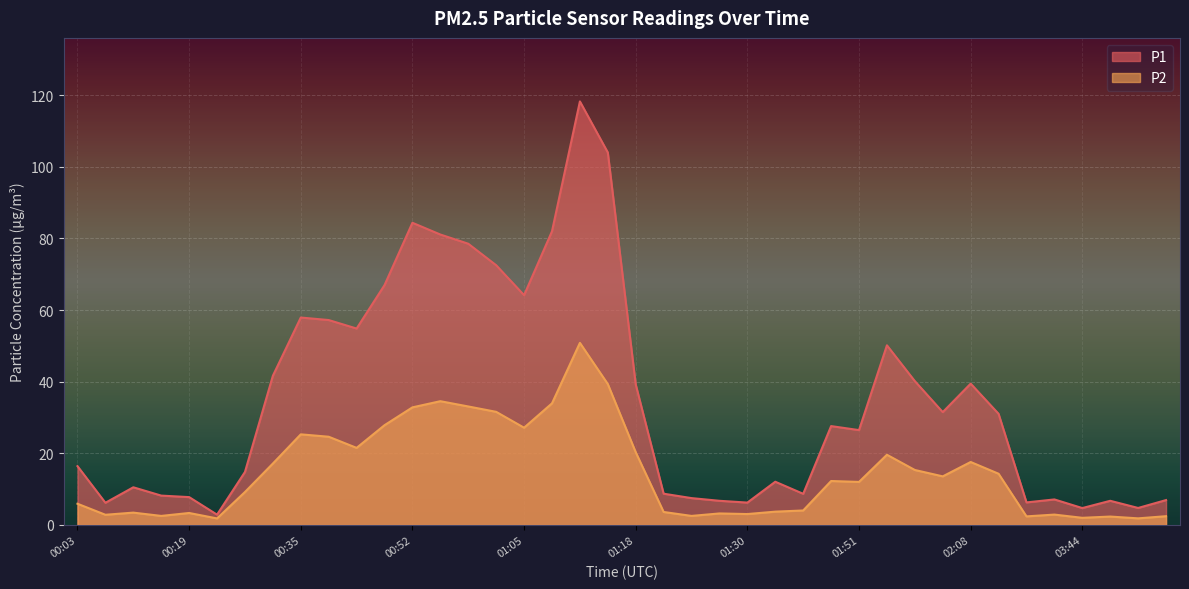

What is the difference between the second highest and minimum values in the P1 series?

101.1